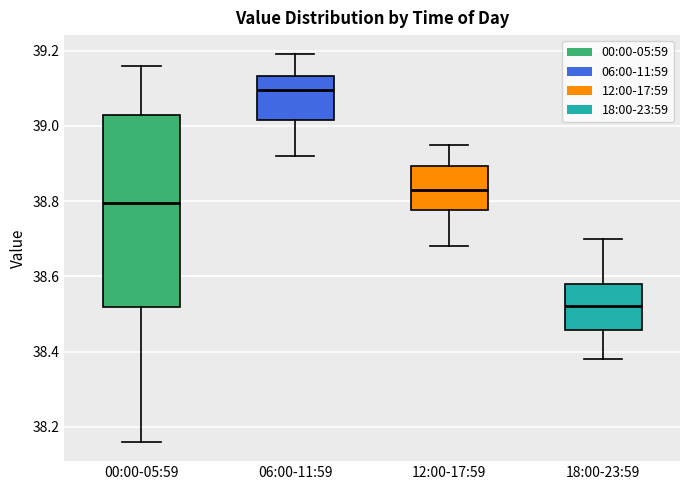

Where is the lower edge of the box for 12:00-17:59 on the y-axis? The values are not printed on the chart, so give them approximately, as read against the axis.

38.78